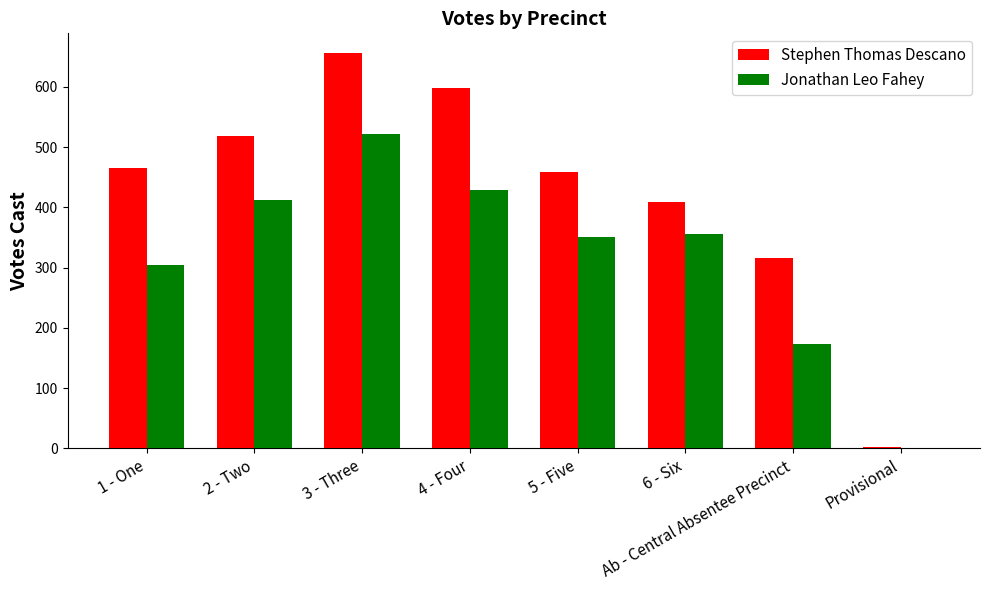

What is the spread (max minus min) of values at 6 - Six?

53